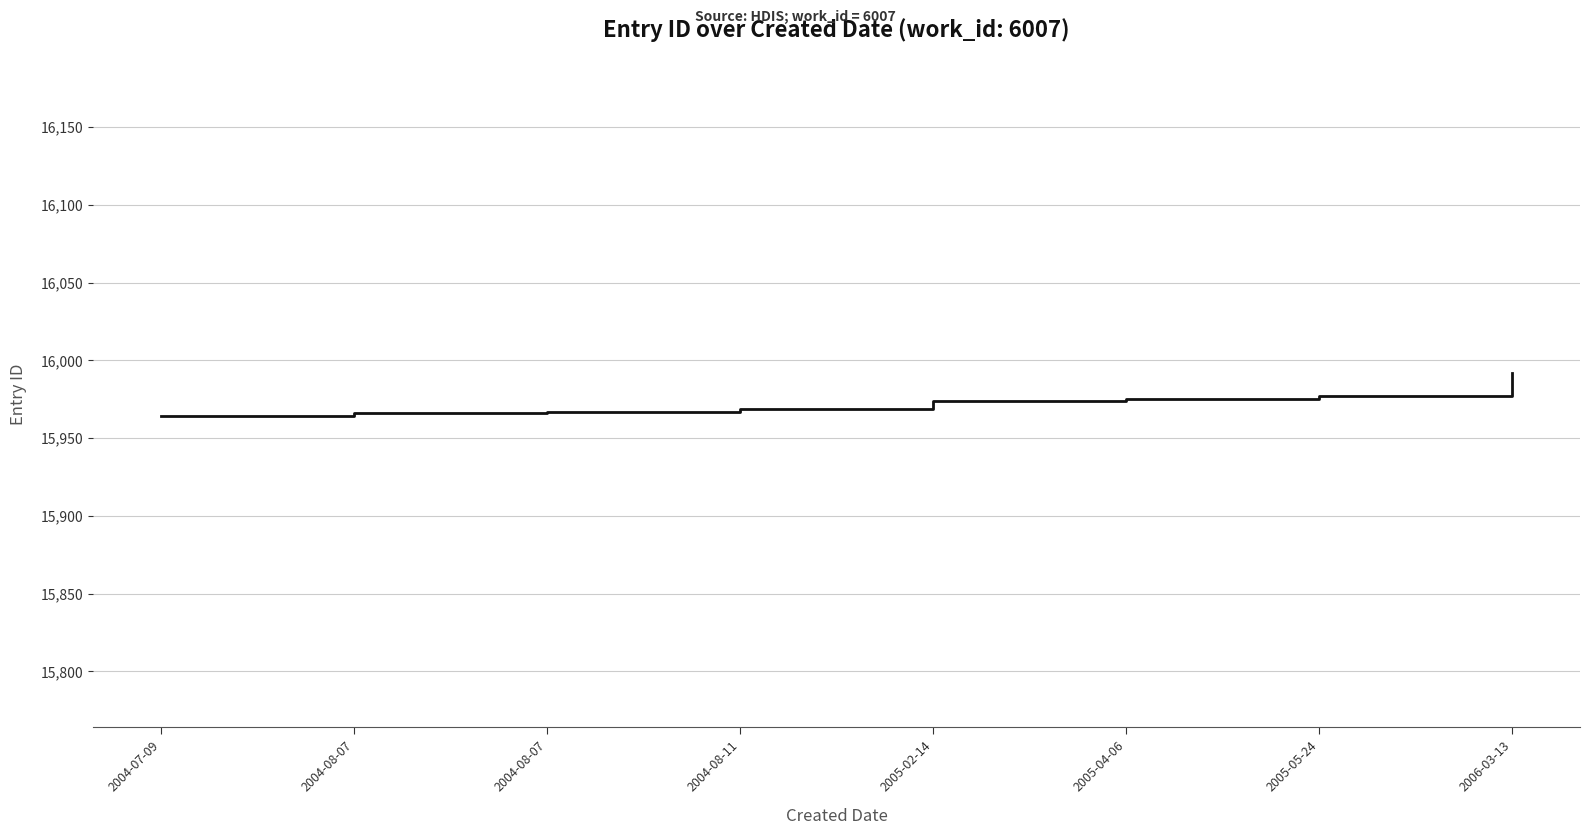

Rank the categories by value from lowest to highest.

2004-07-09, 2004-08-07, 2004-08-07, 2004-08-11, 2005-02-14, 2005-04-06, 2005-05-24, 2006-03-13